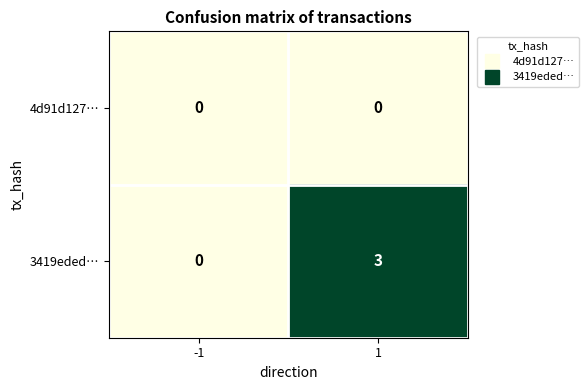

Rank the series by their maximum value, from highest to lowest.

3419eded…, 4d91d127…